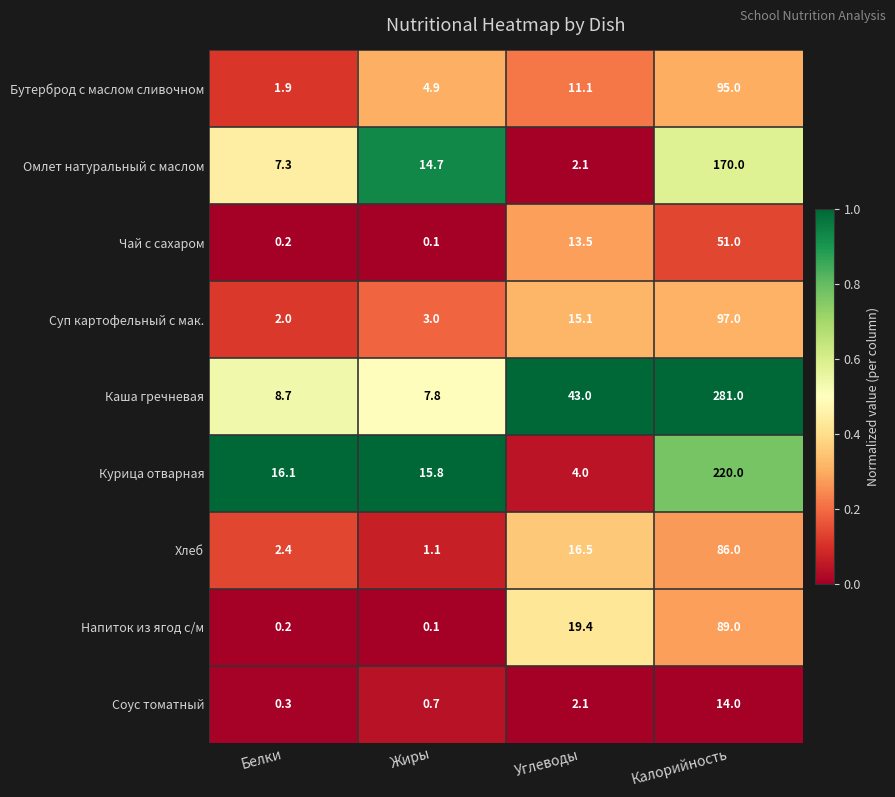

What is the total value across all series at Белки?

39.1